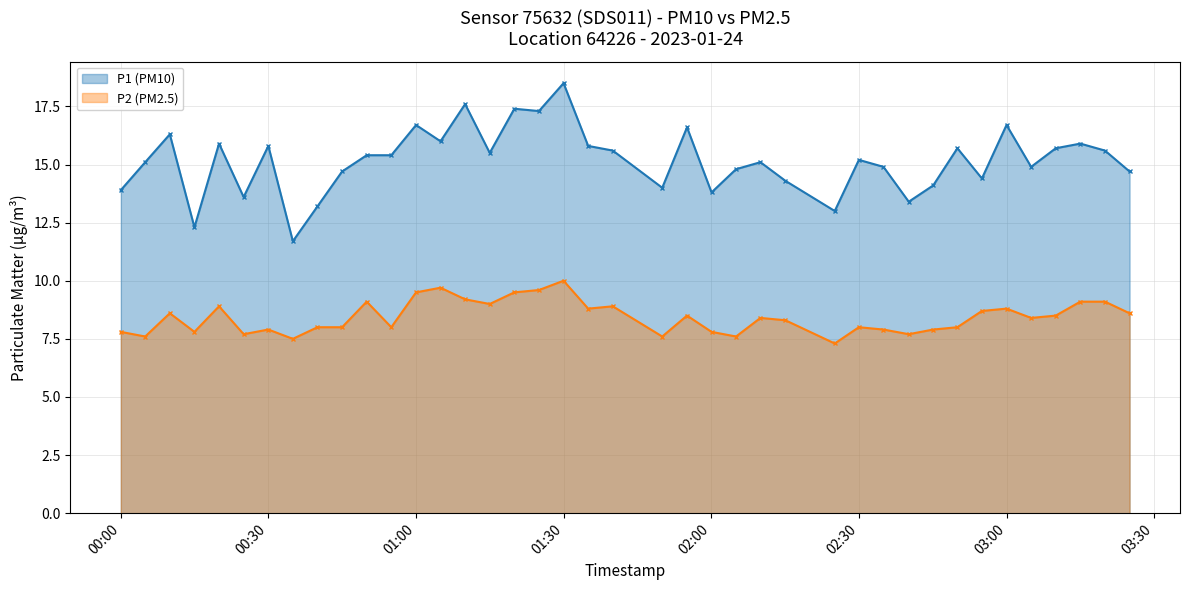

Rank the series at 2023-01-24T02:00:04 from highest to lowest value.

P1 (PM10), P2 (PM2.5)